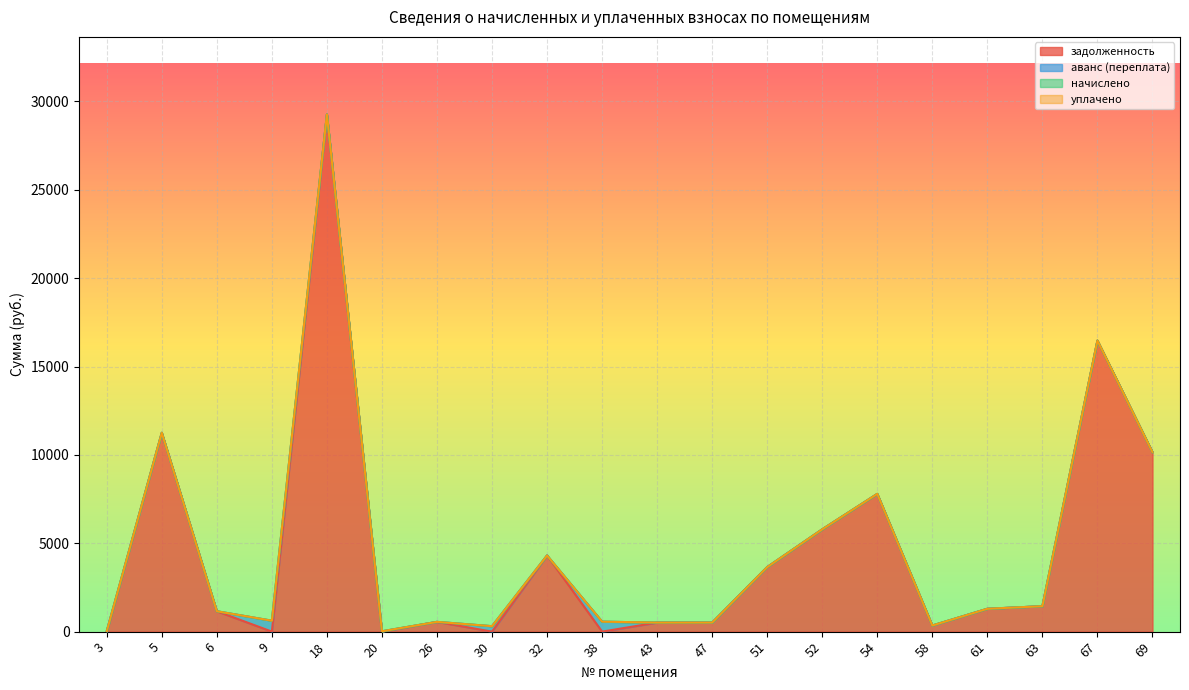

Which category has the highest value in the аванс (переплата) series?

9